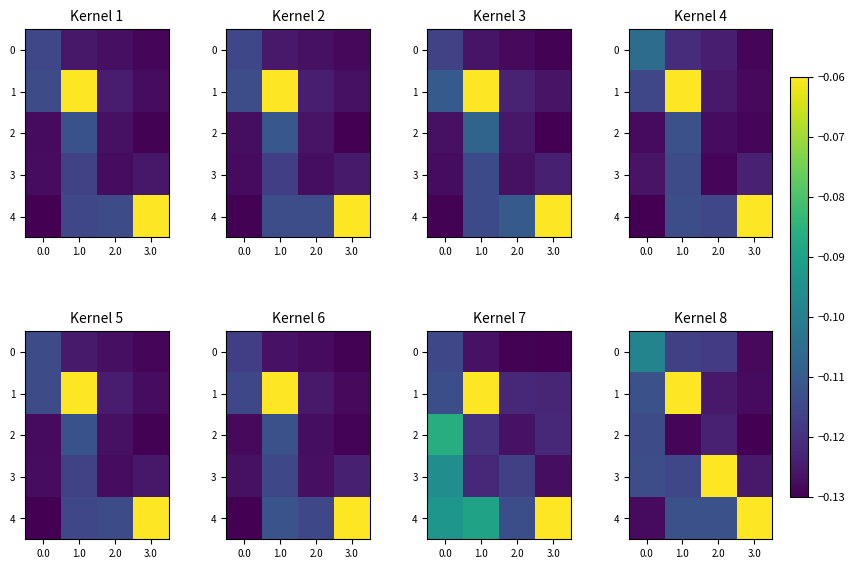

What is the sum of all 0 values?

-0.5